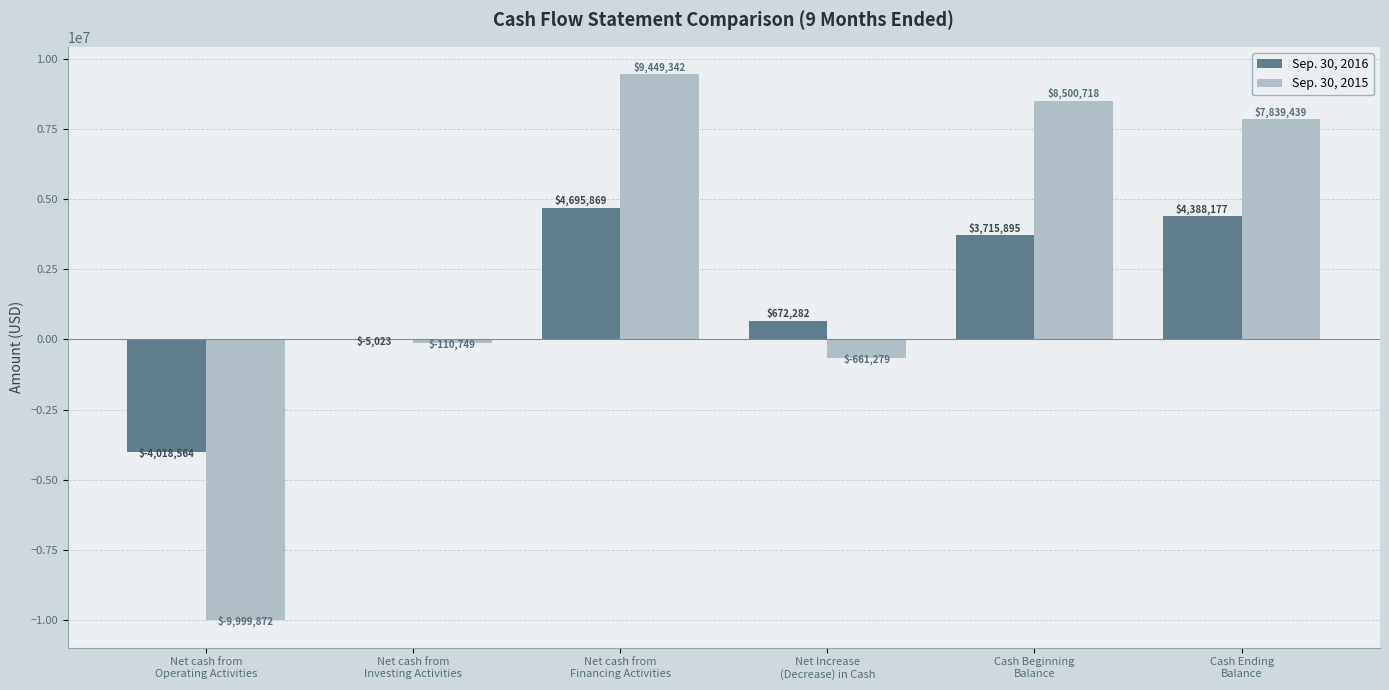

What is the sum of all Sep. 30, 2016 values?

9448636